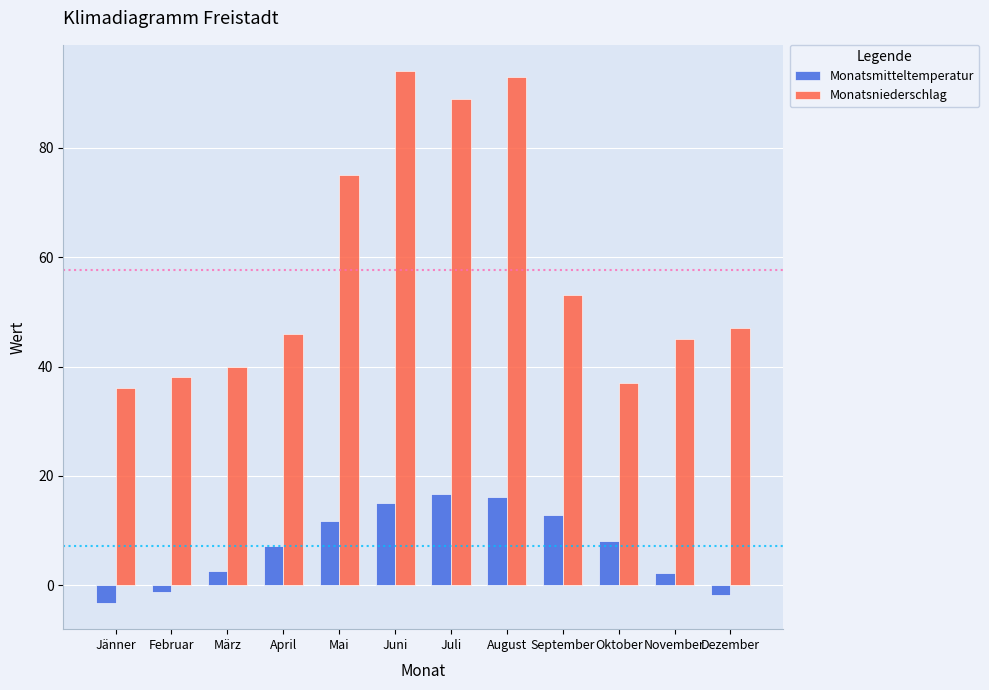

How many bars are there in each group?

2